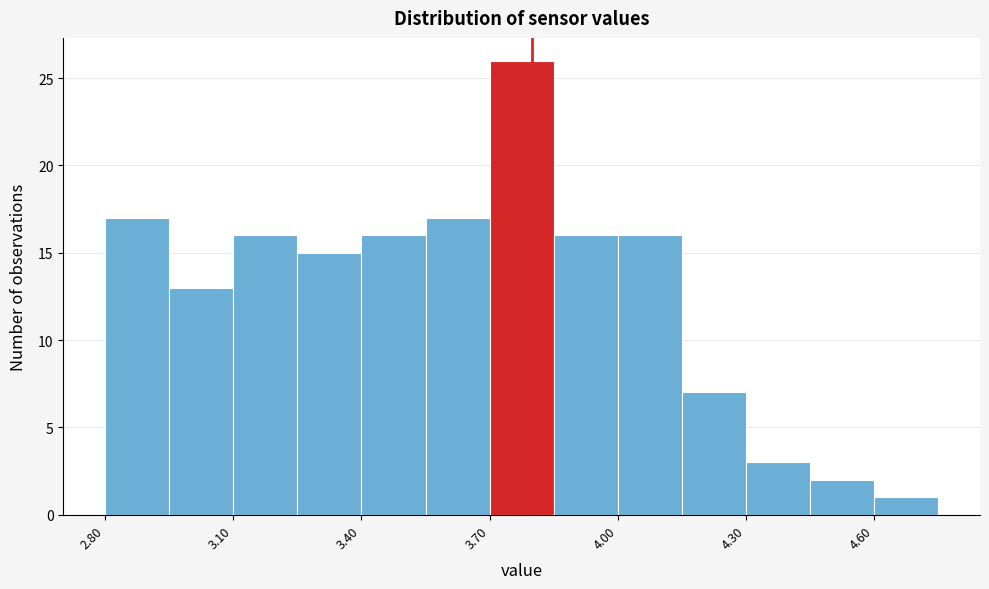

Read against the x-axis, roughly where is the centre of the tallest bar?

3.80